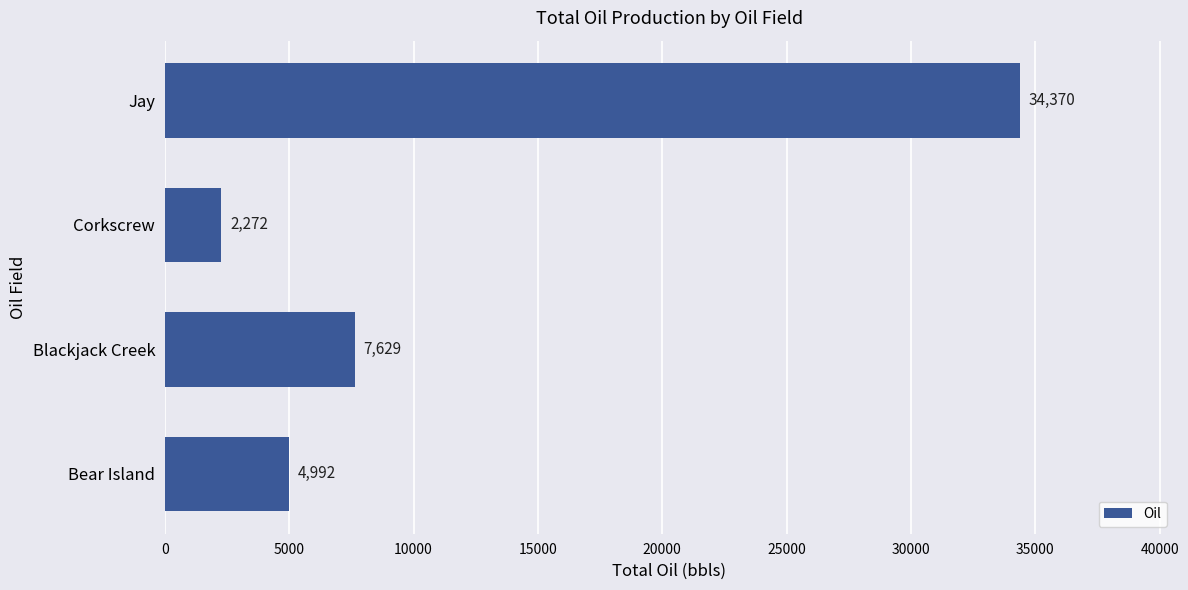

Is it true that the value at Bear Island is 8950?

False